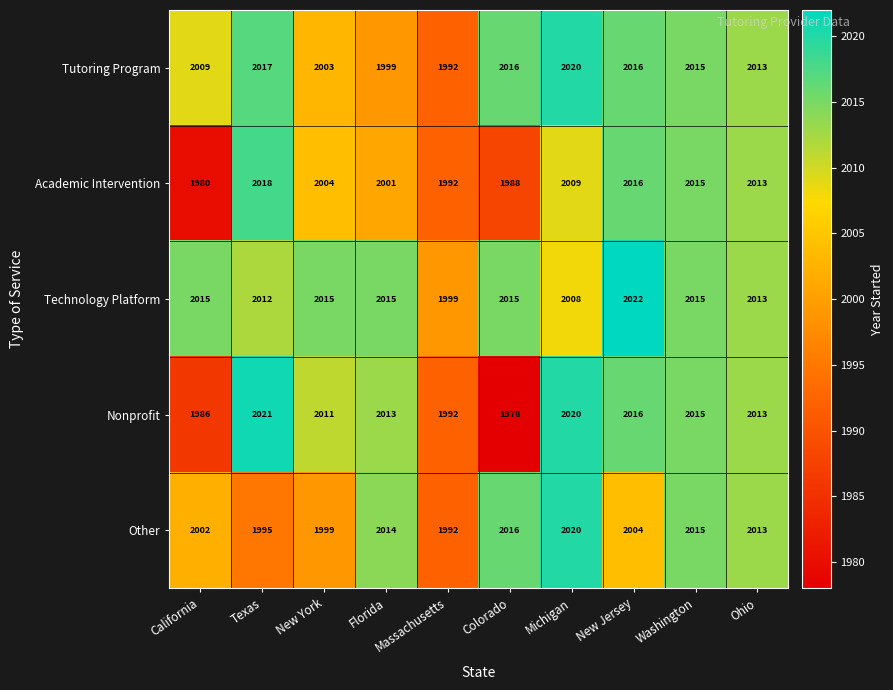

The Tutoring Program series shows 2015 at Washington. True or false?

True